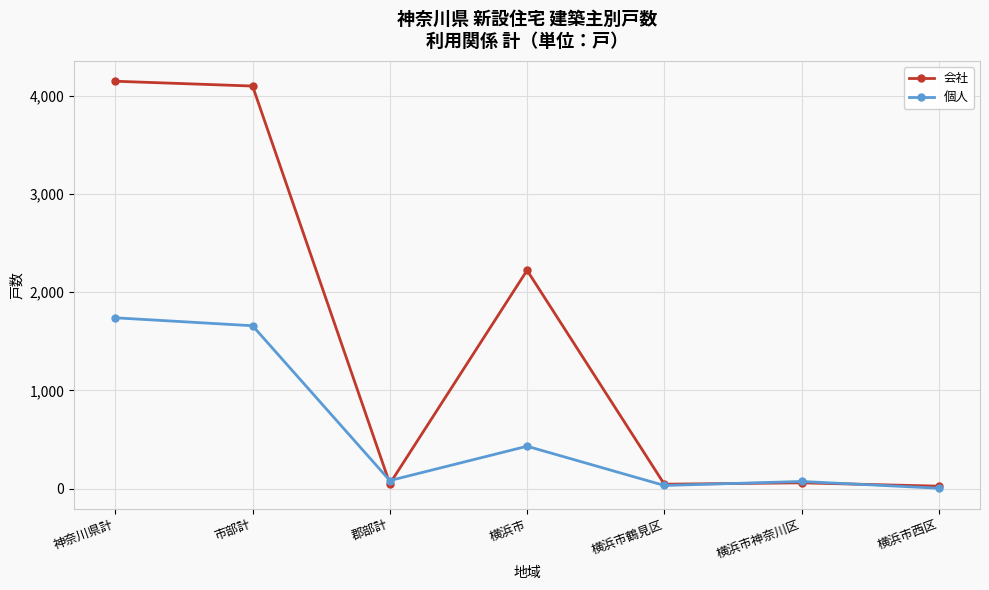

What is the sum of the 会社 values at 神奈川県計 and 横浜市?

6375